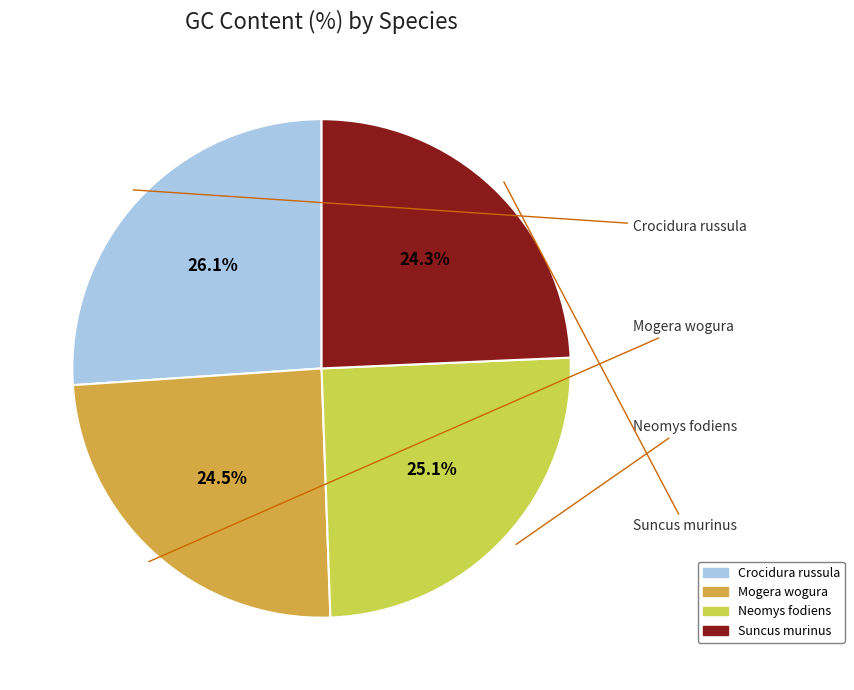

Is Suncus murinus the majority of the pie?

No